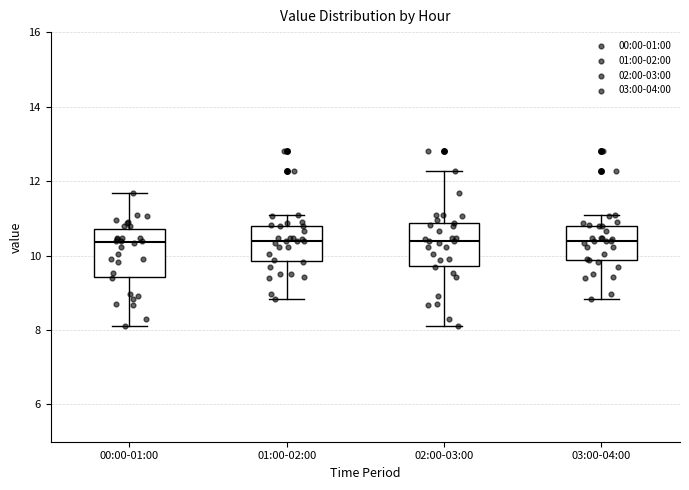

Reading left to right, read every box against the y-axis: the position of its median line, the range the box covers, and the ends of its whiskers. The values are not printed on the chart, so give them approximately, as read against the axis.

00:00-01:00: median 10.4, box 9.4 to 10.8, whiskers 8.2 to 11.6
01:00-02:00: median 10.4, box 9.8 to 10.8, whiskers 8.8 to 11.2
02:00-03:00: median 10.4, box 9.8 to 10.8, whiskers 8.2 to 12.2
03:00-04:00: median 10.4, box 9.8 to 10.8, whiskers 8.8 to 11.2